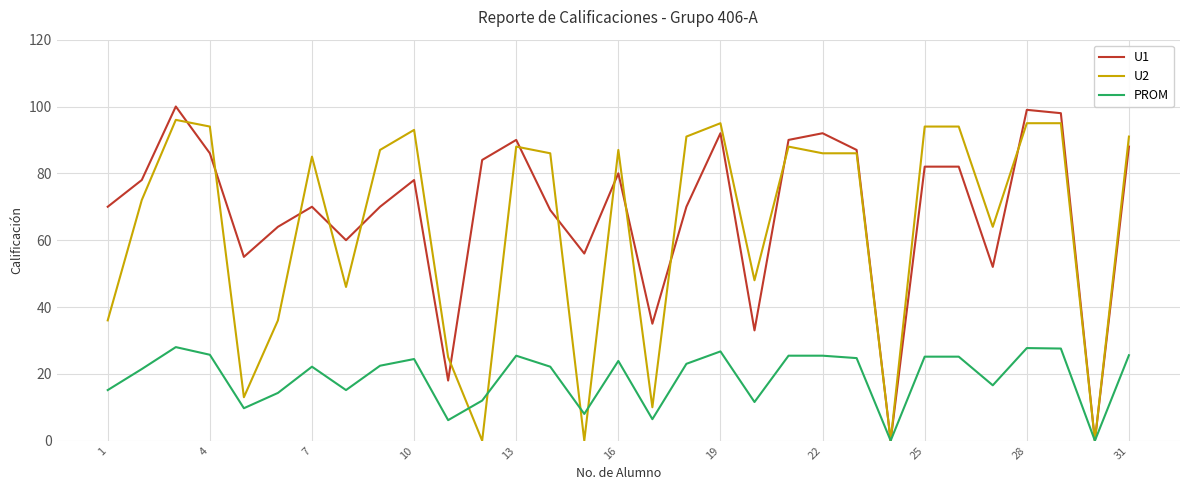

What is the highest value of the PROM series?

28.0